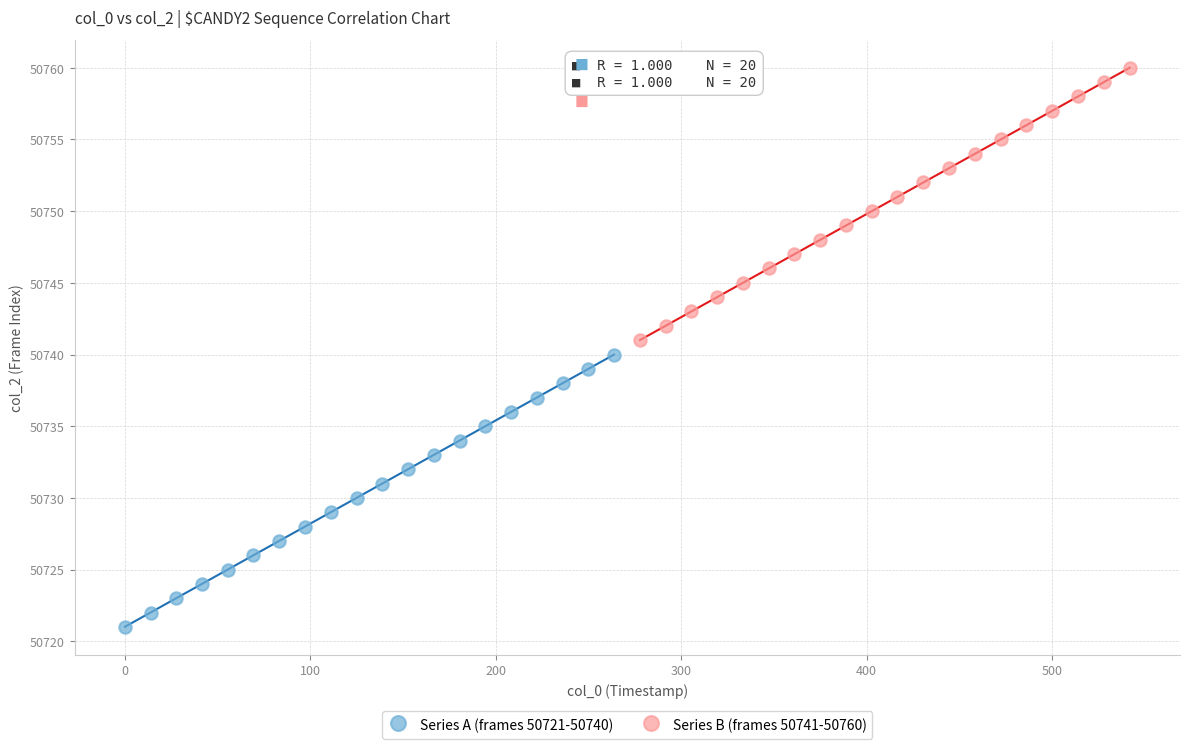

Which series contains the lowest Y value?

Series A (frames 50721-50740)